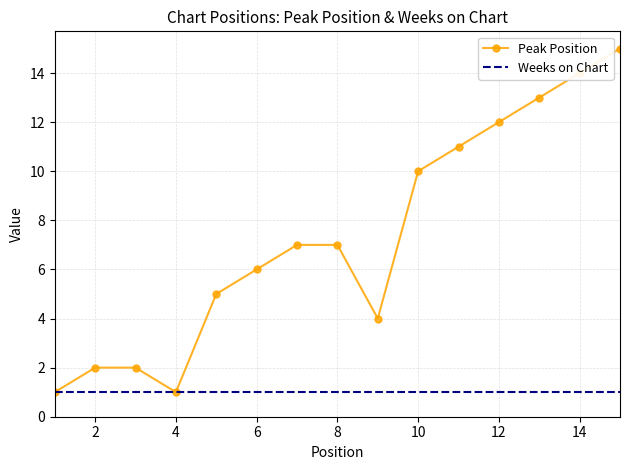

What is the maximum value shown in the chart?

15